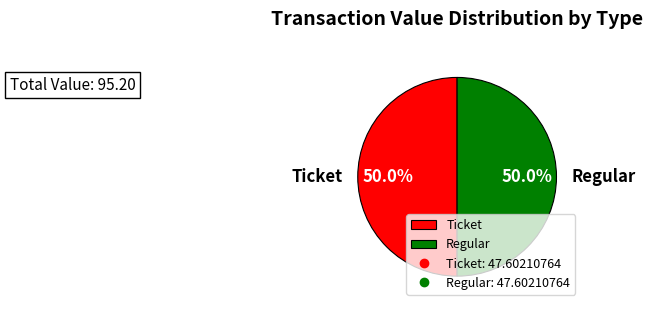

Is the sum of Regular and Ticket greater than half?

Yes